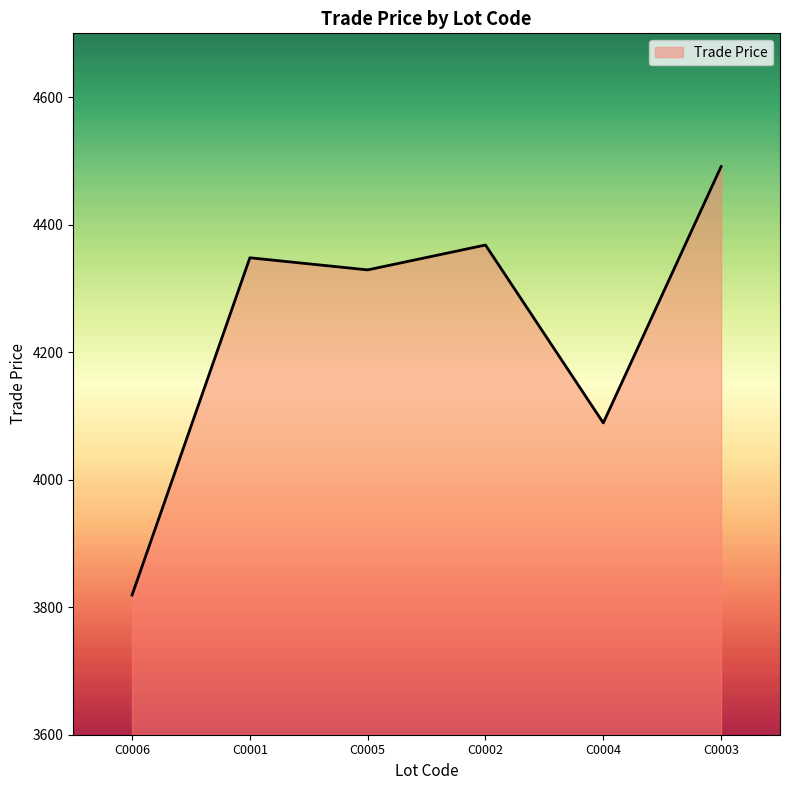

Rank the categories by value from lowest to highest.

C0006, C0004, C0005, C0001, C0002, C0003